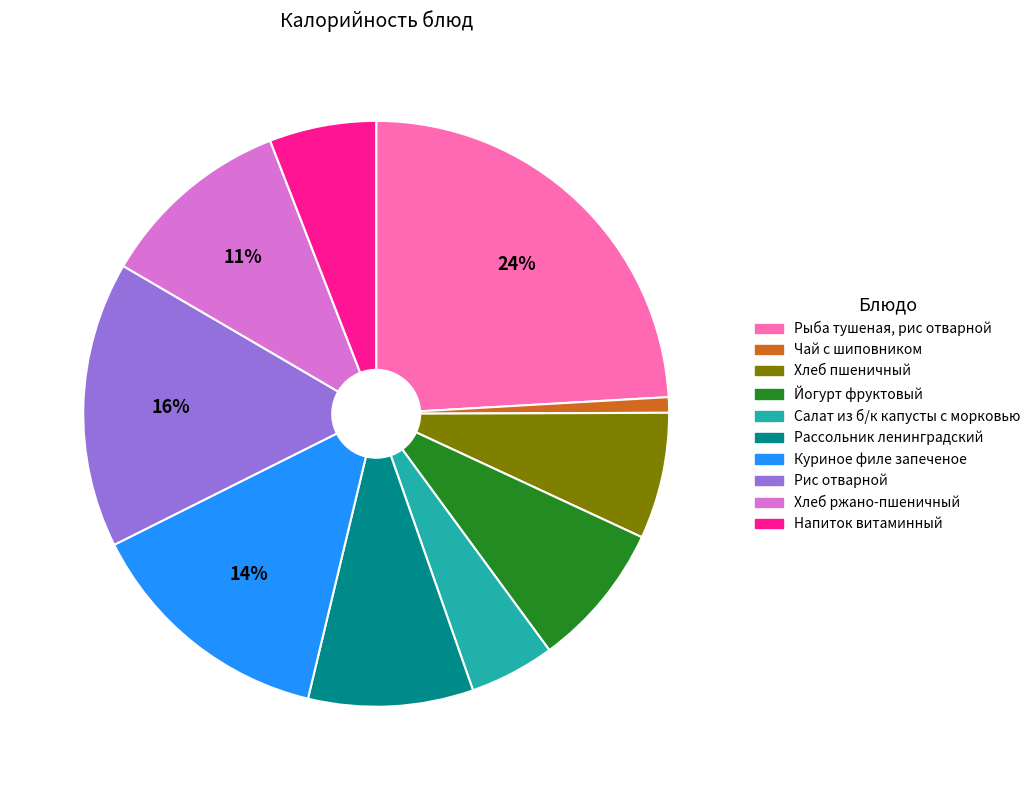

Is there a majority slice in this chart?

No